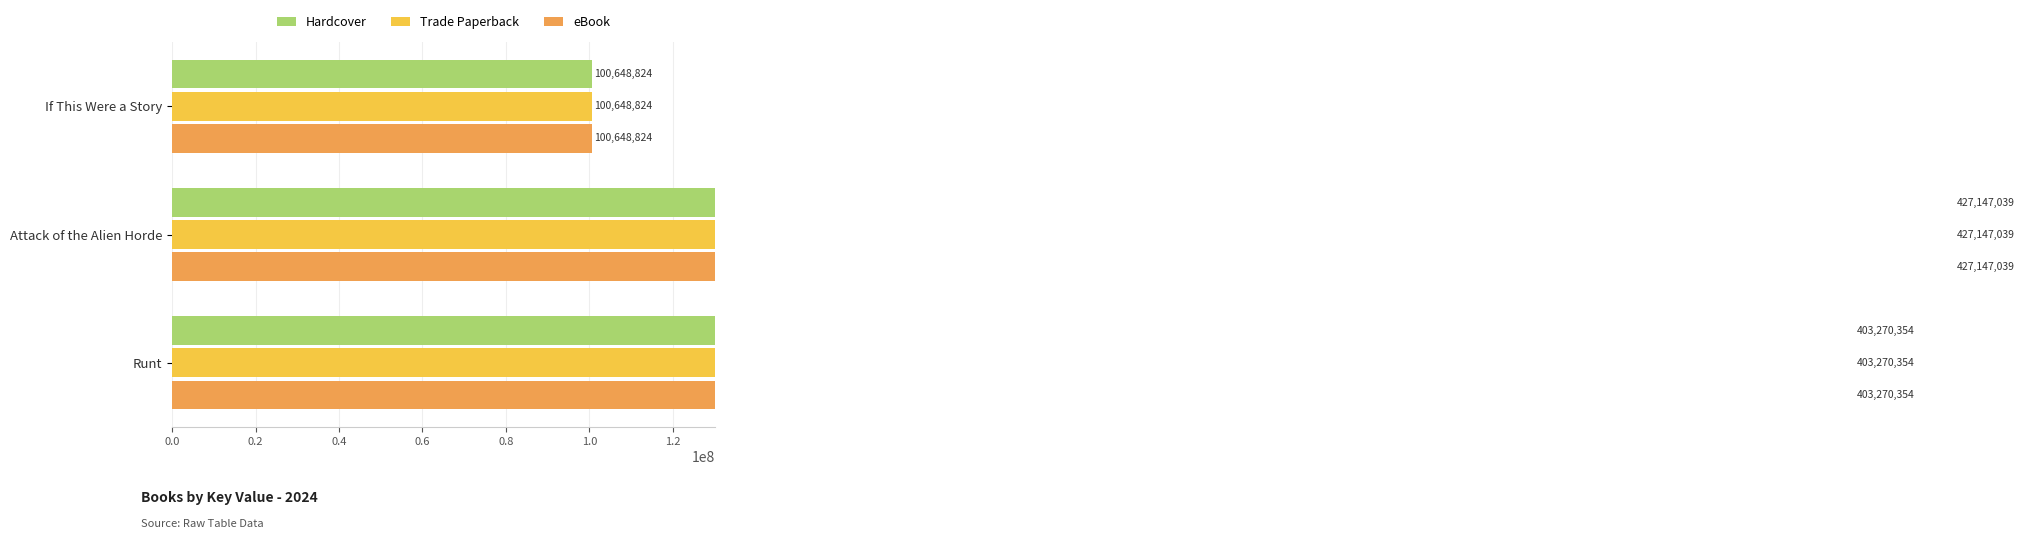

Is it true that Hardcover equals 149635575 at If This Were a Story?

False